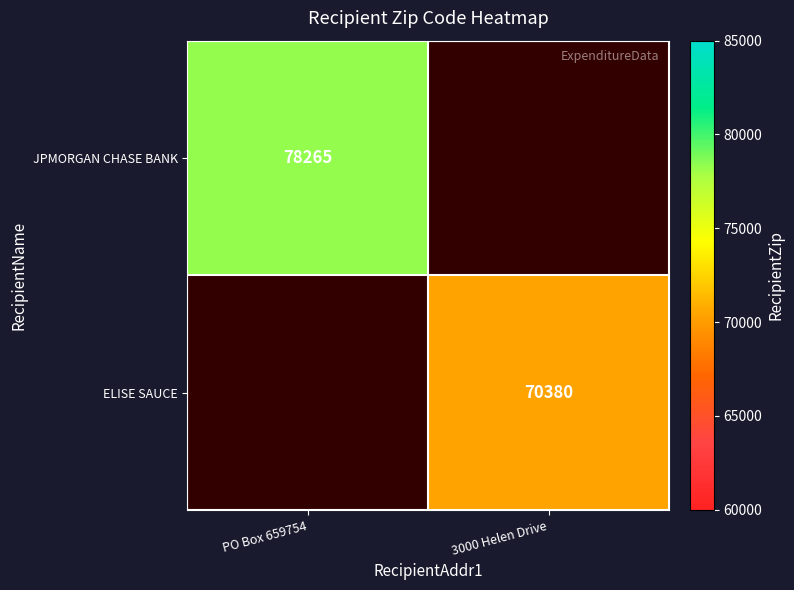

Is it true that JPMORGAN CHASE BANK equals 113739 at PO Box 659754?

False